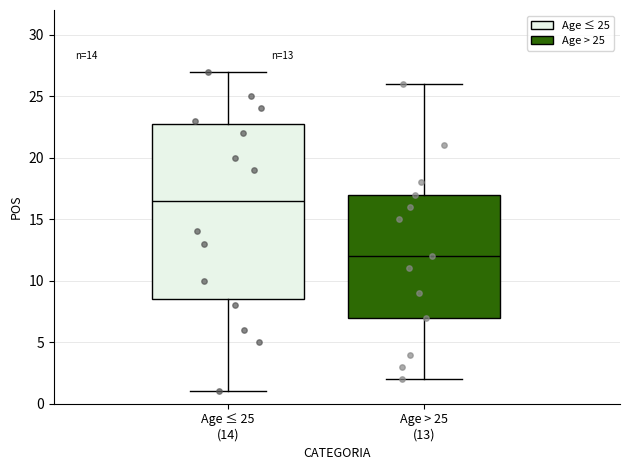

Which box is the tallest, from its lower edge to its upper edge?

Age ≤ 25 (14)